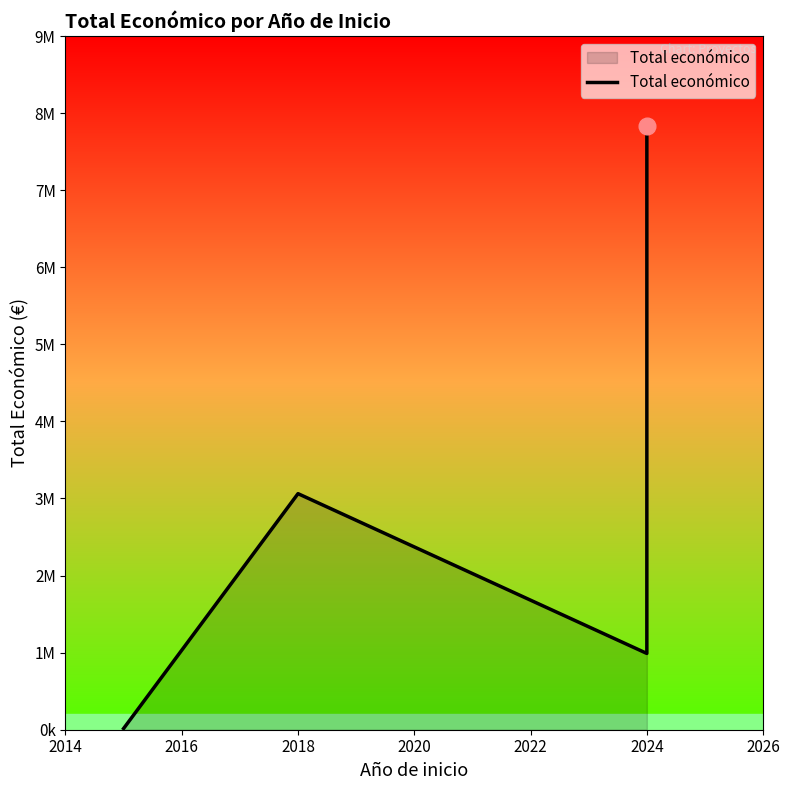

True or false: the data has more than 2 interior local peaks.

False